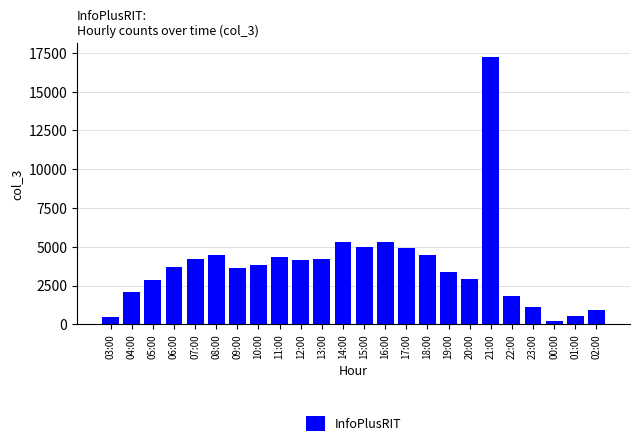

Which category has the highest value across all series?

21:00